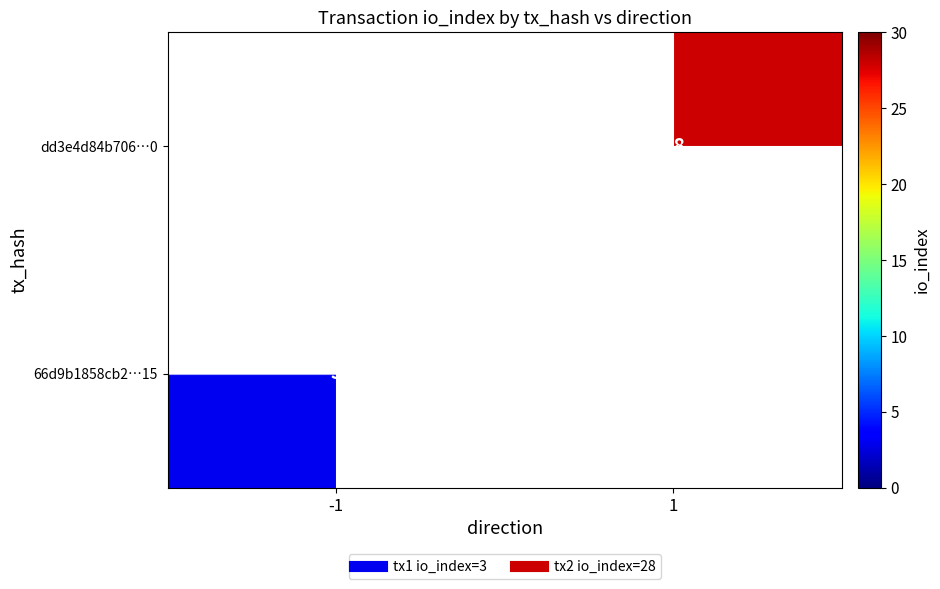

The value of dd3e4d84b706…0 at 1 is 28.0. True or false?

True